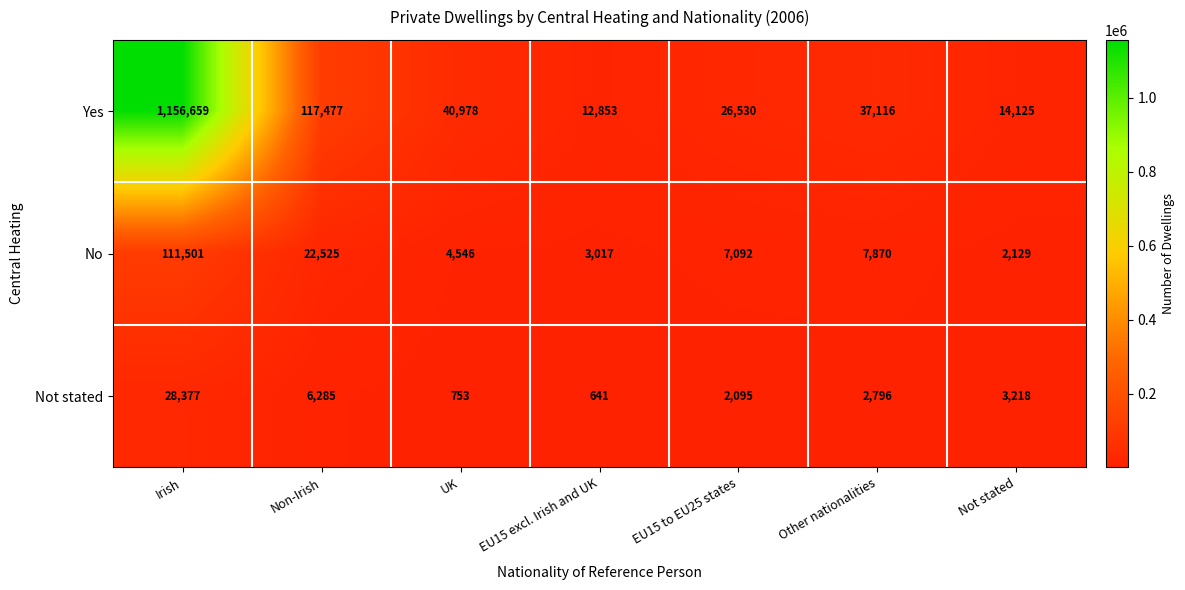

Which series has the largest total across all categories?

Yes